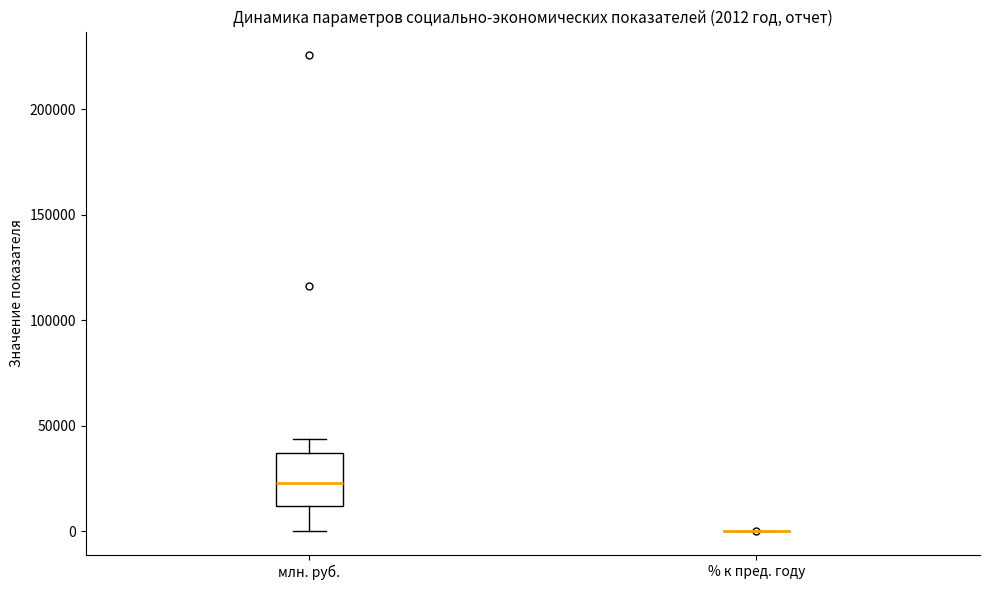

Which box is the tallest, from its lower edge to its upper edge?

млн. руб.